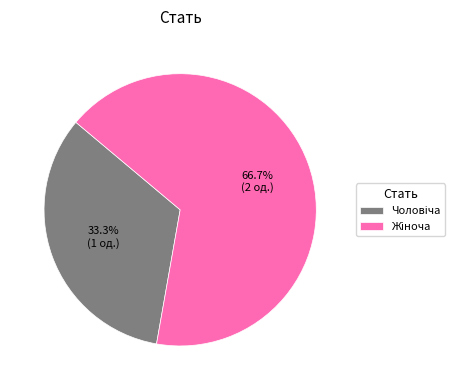

Does any single category account for the majority?

Yes